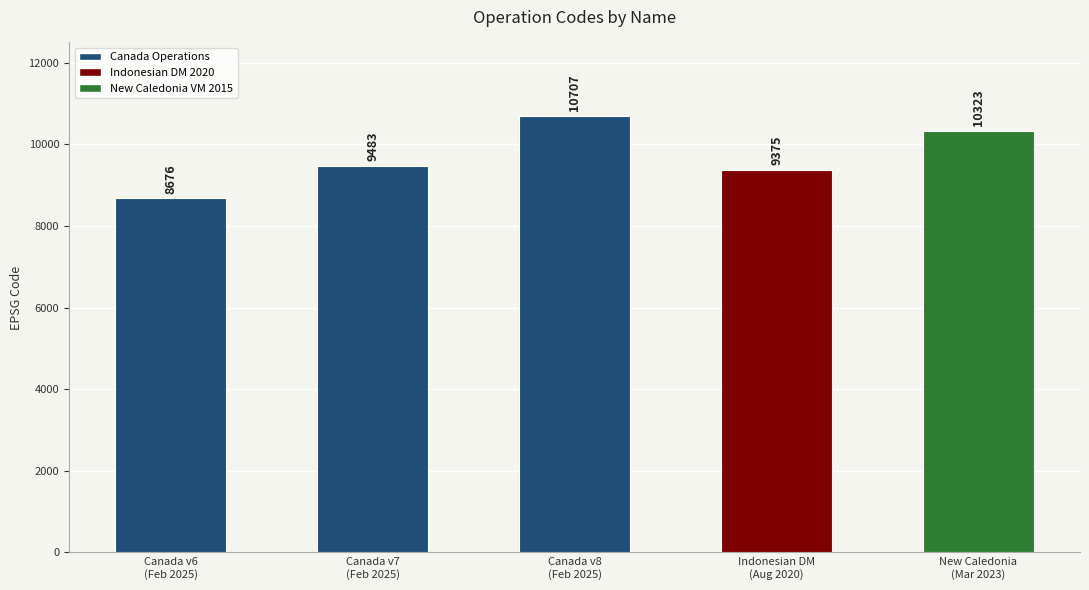

Is it true that the value at Canada v8
(Feb 2025) is 10707?

True